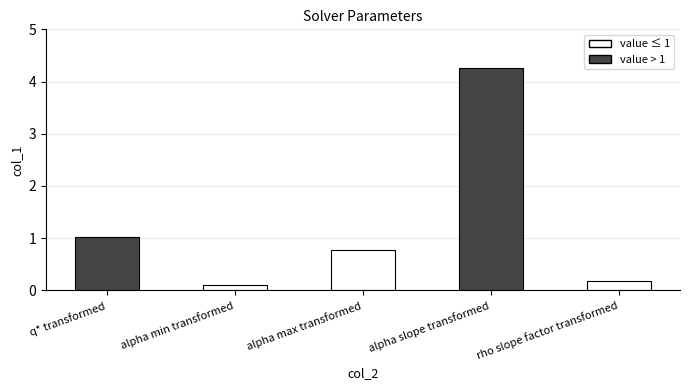

List the labels in order of value, largest first.

alpha slope transformed, q* transformed, alpha max transformed, rho slope factor transformed, alpha min transformed